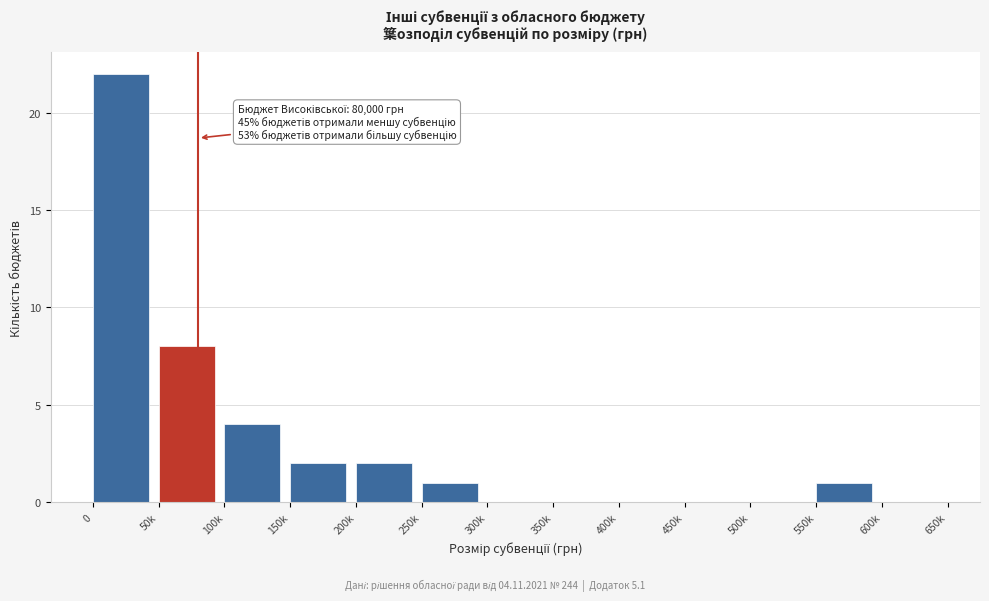

Reading left to right, list all the values displayed in this chart.

0=22	50k=8	100k=4	150k=2	200k=2	250k=1	300k=0	350k=0	400k=0	450k=0	500k=0	550k=1	600k=0